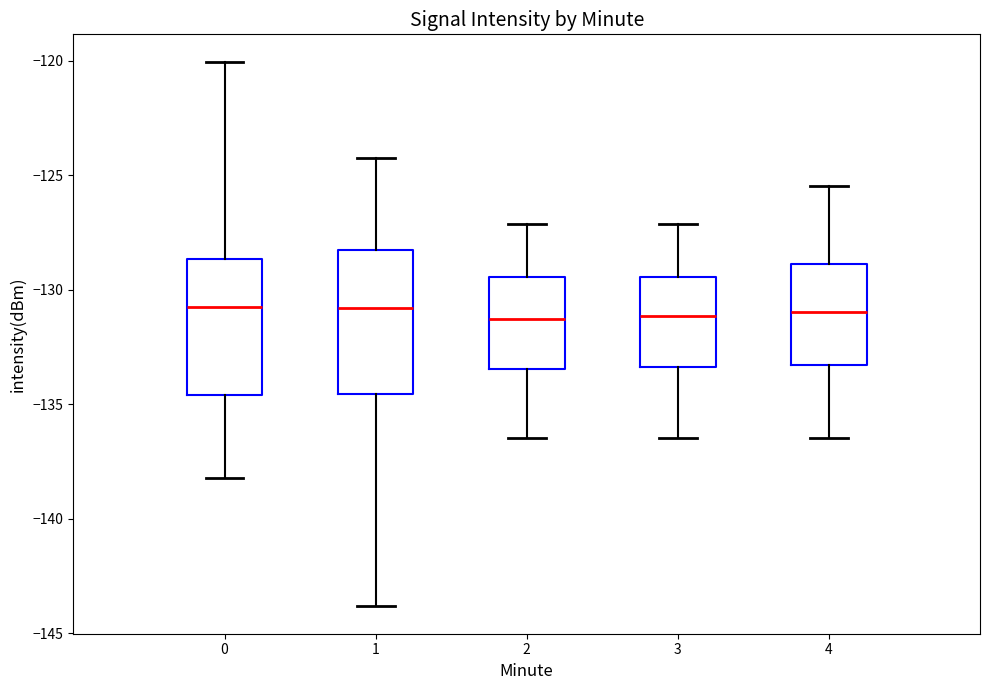

Reading left to right, read every box against the y-axis: the position of its median line, the range the box covers, and the ends of its whiskers. The values are not printed on the chart, so give them approximately, as read against the axis.

0: median -131.0, box -134.5 to -128.5, whiskers -138.0 to -120.0
1: median -131.0, box -134.5 to -128.0, whiskers -144.0 to -124.5
2: median -131.5, box -133.5 to -129.5, whiskers -136.5 to -127.0
3: median -131.0, box -133.5 to -129.5, whiskers -136.5 to -127.0
4: median -131.0, box -133.5 to -129.0, whiskers -136.5 to -125.5